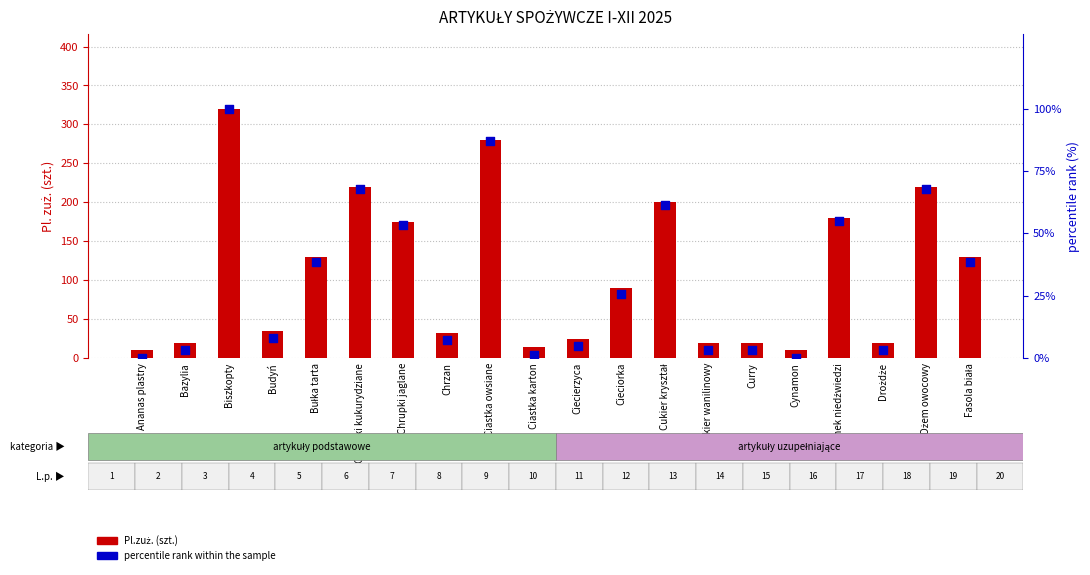

Which series has the largest total across all categories?

Pl.zuż. (szt.)